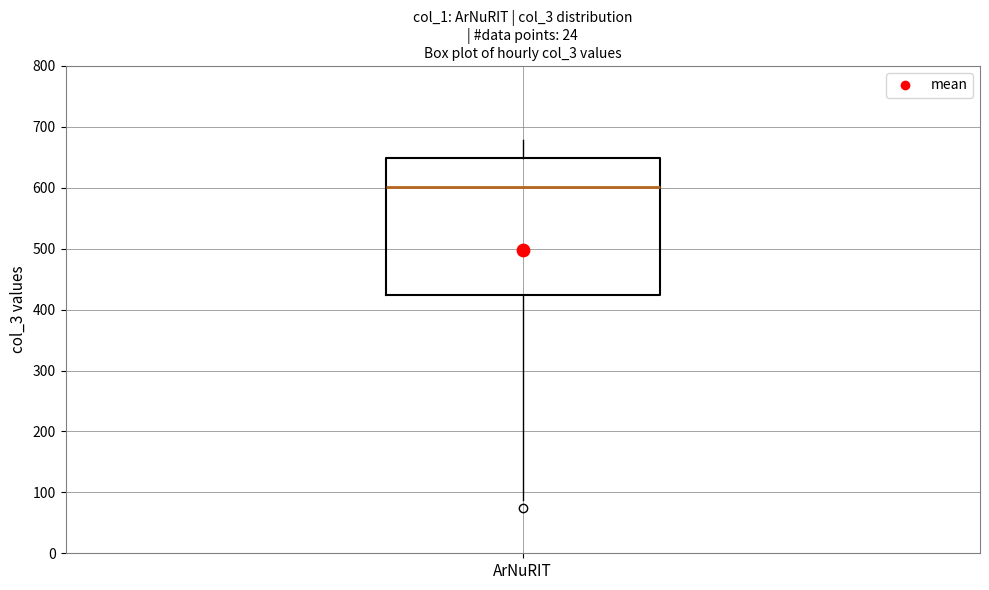

Where does the median line of the box for ArNuRIT sit on the y-axis? The values are not printed on the chart, so give them approximately, as read against the axis.

600